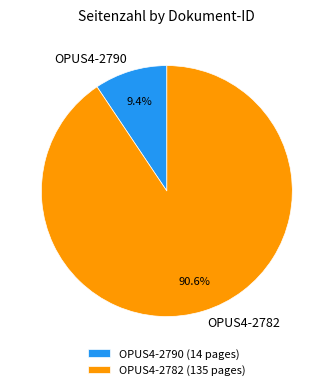

Between OPUS4-2790 and OPUS4-2782, which is larger?

OPUS4-2782